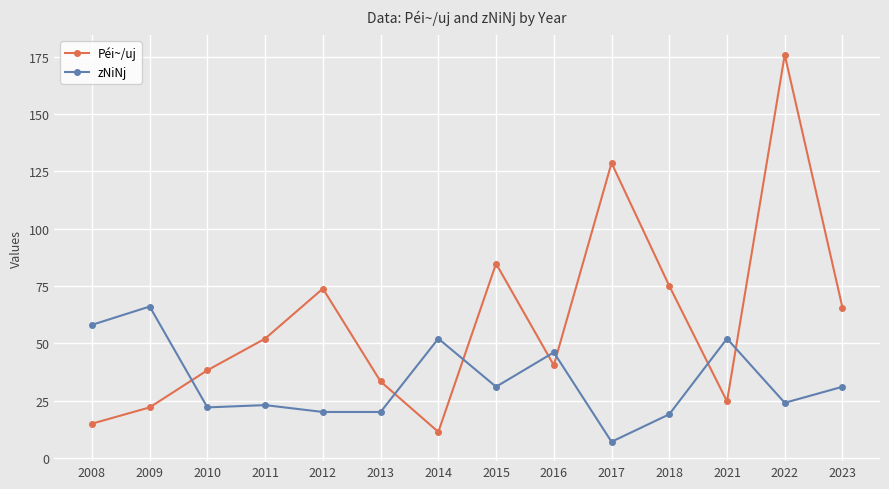

Reading left to right, what are all the values shown in this chart?

Péi~/uj: 2008=14.9	2009=22.0	2010=38.2	2011=52.0	2012=73.8	2013=33.3	2014=11.3	2015=84.7	2016=40.4	2017=128.6	2018=75.0	2021=24.6	2022=175.8	2023=65.5
zNiNj: 2008=58.0	2009=66.0	2010=22.0	2011=23.0	2012=20.0	2013=20.0	2014=52.0	2015=31.0	2016=46.0	2017=7.0	2018=19.0	2021=52.0	2022=24.0	2023=31.0